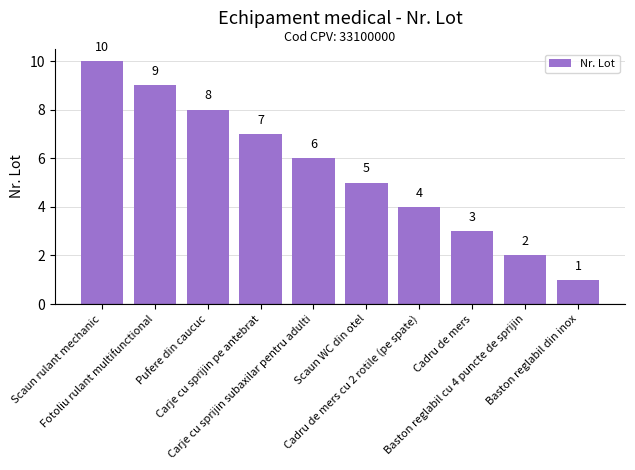

Rank the categories by value from highest to lowest.

Scaun rulant mechanic, Fotoliu rulant multifunctional, Pufere din caucuc, Carje cu sprijin pe antebrat, Carje cu sprijin subaxilar pentru adulti, Scaun WC din otel, Cadru de mers cu 2 rotile (pe spate), Cadru de mers, Baston reglabil cu 4 puncte de sprijin, Baston reglabil din inox